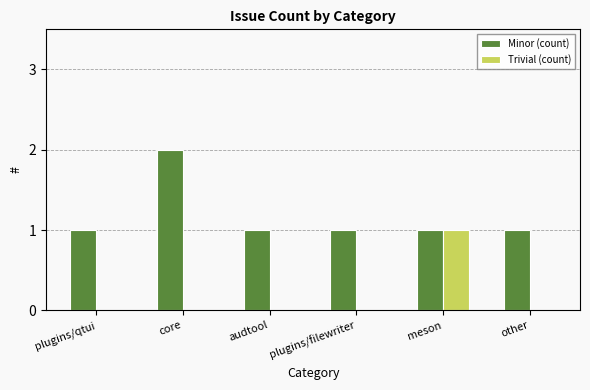

What is the maximum value for Trivial (count)?

1